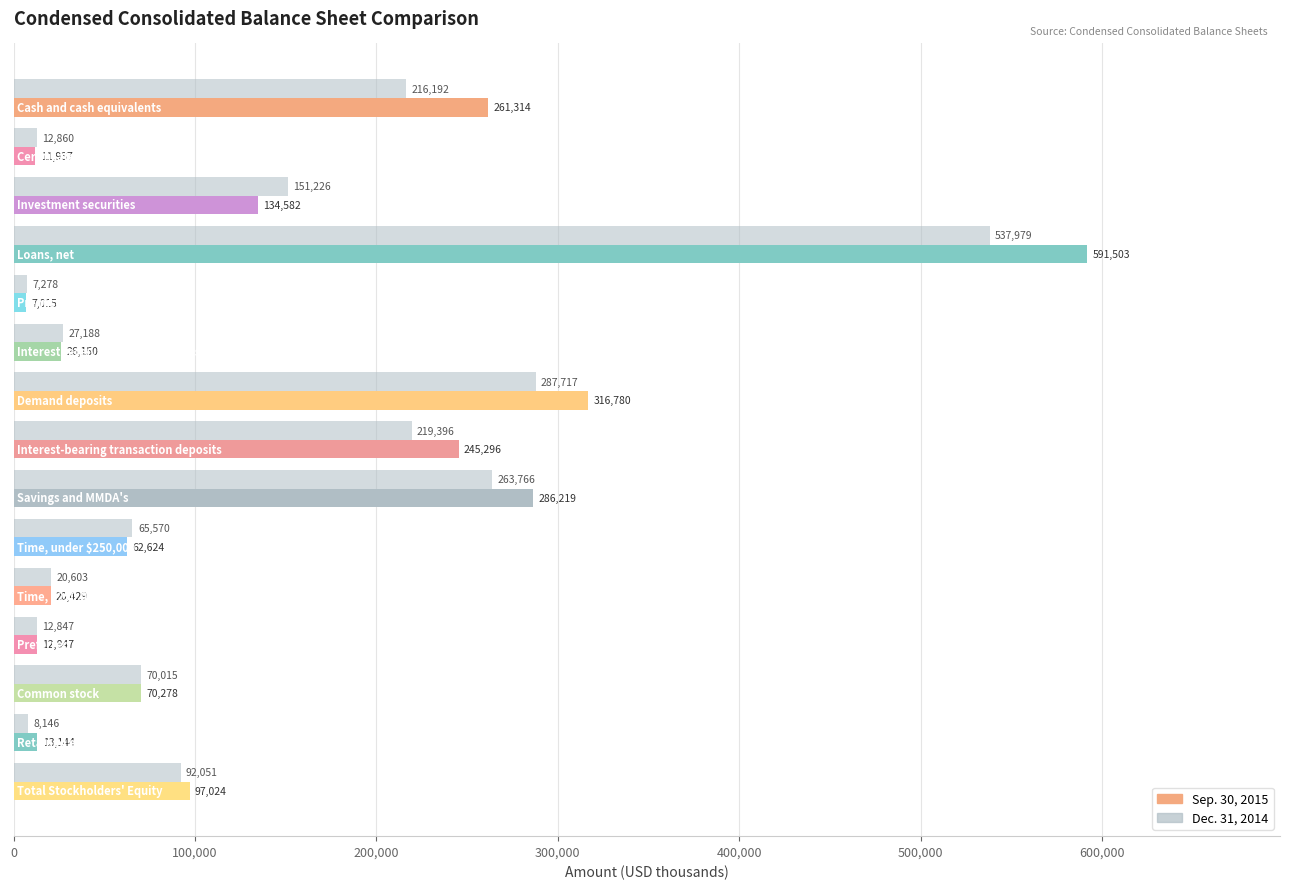

What is the value of the Sep. 30, 2015 bar at the 10th from the left?

62624